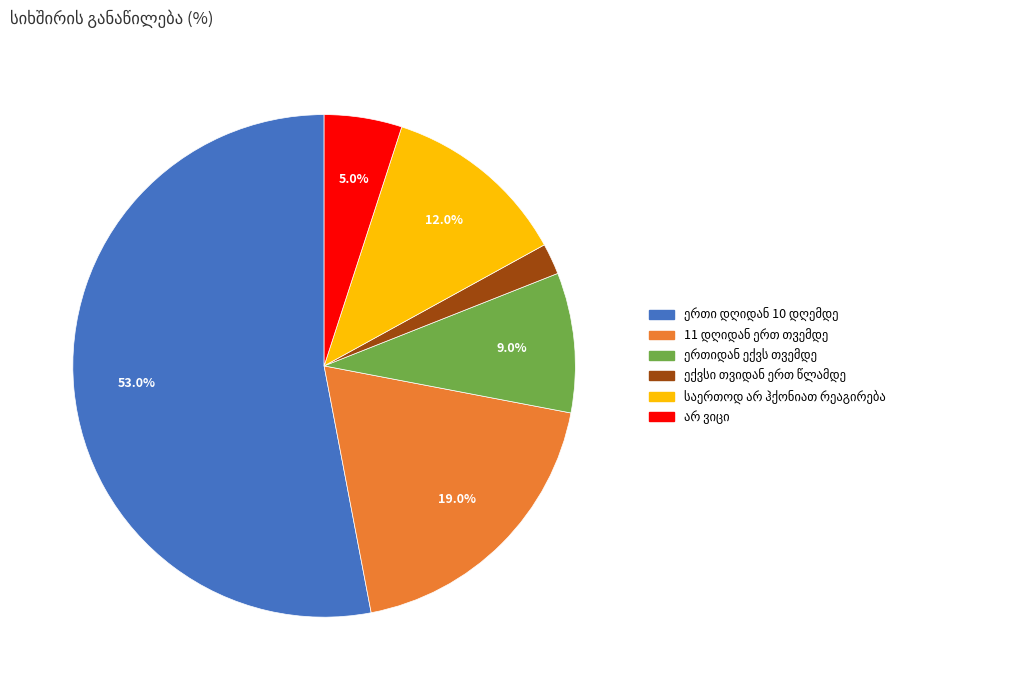

Does any single category account for the majority?

Yes